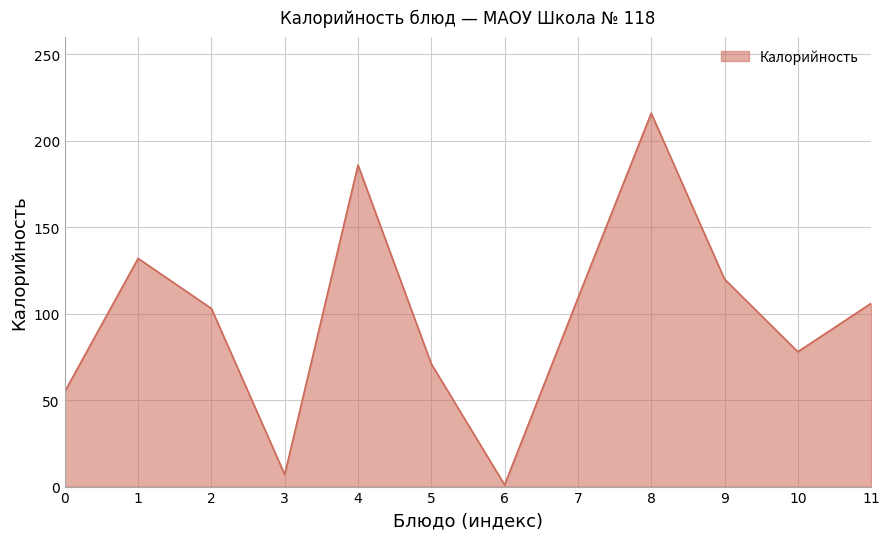

The value at 8 is 216. True or false?

True